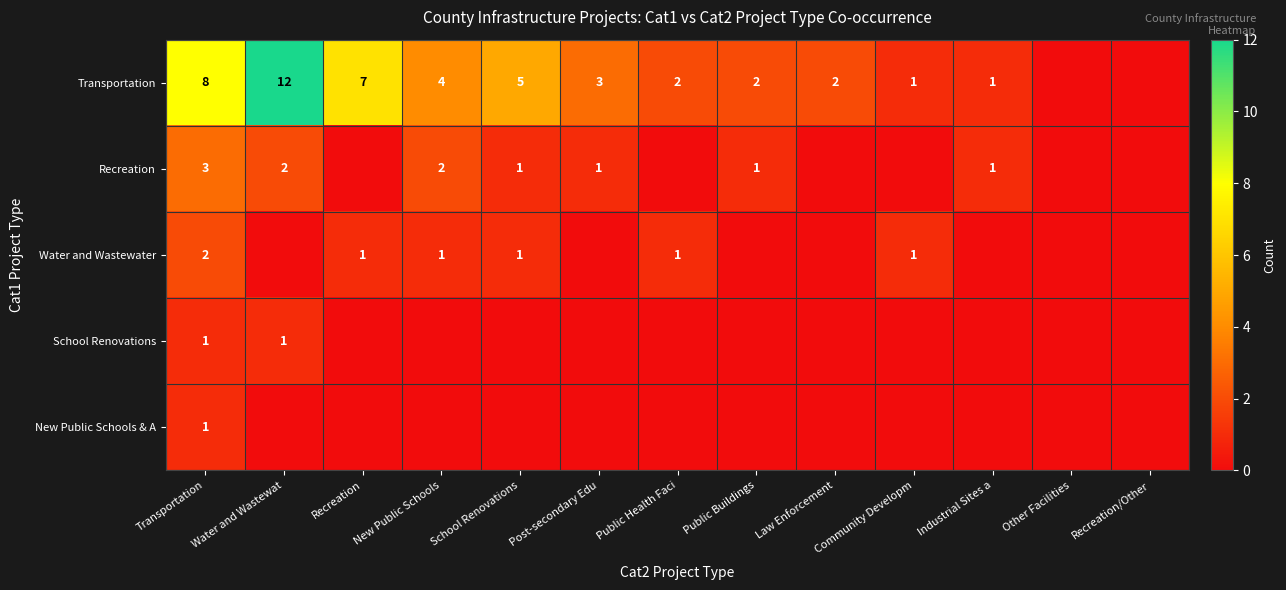

Which label corresponds to the smallest value in the chart?

Other Facilities